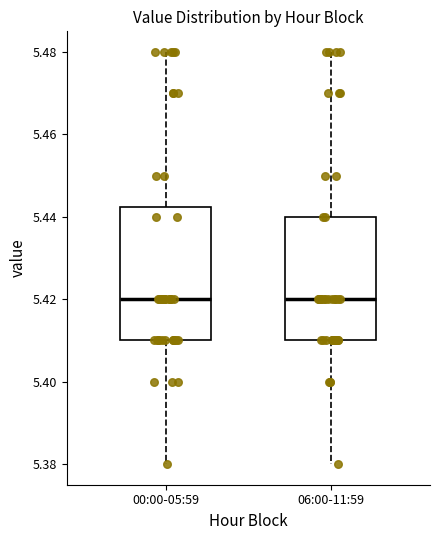

Comparing the boxes themselves (not the whiskers), which one is the tallest?

00:00-05:59